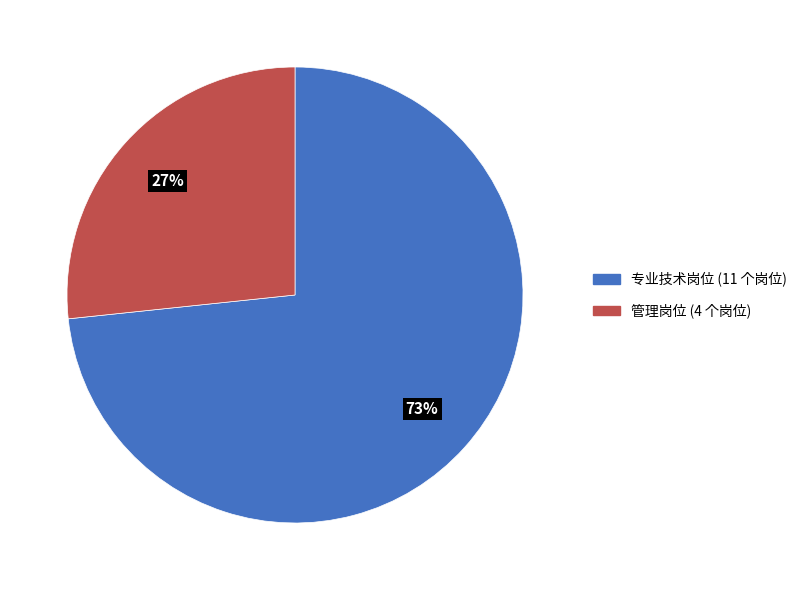

To the nearest percent, what is the average slice percentage?

50%